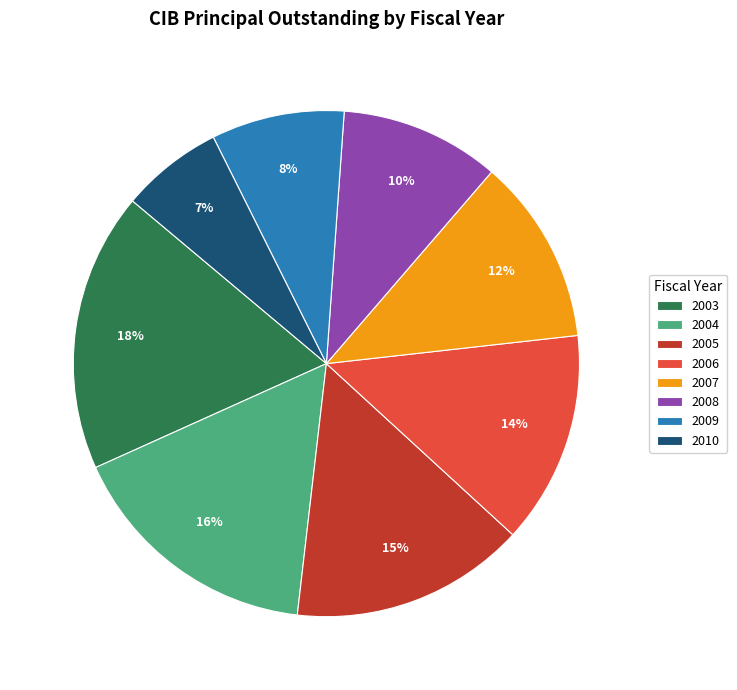

Which slice is the largest?

2003